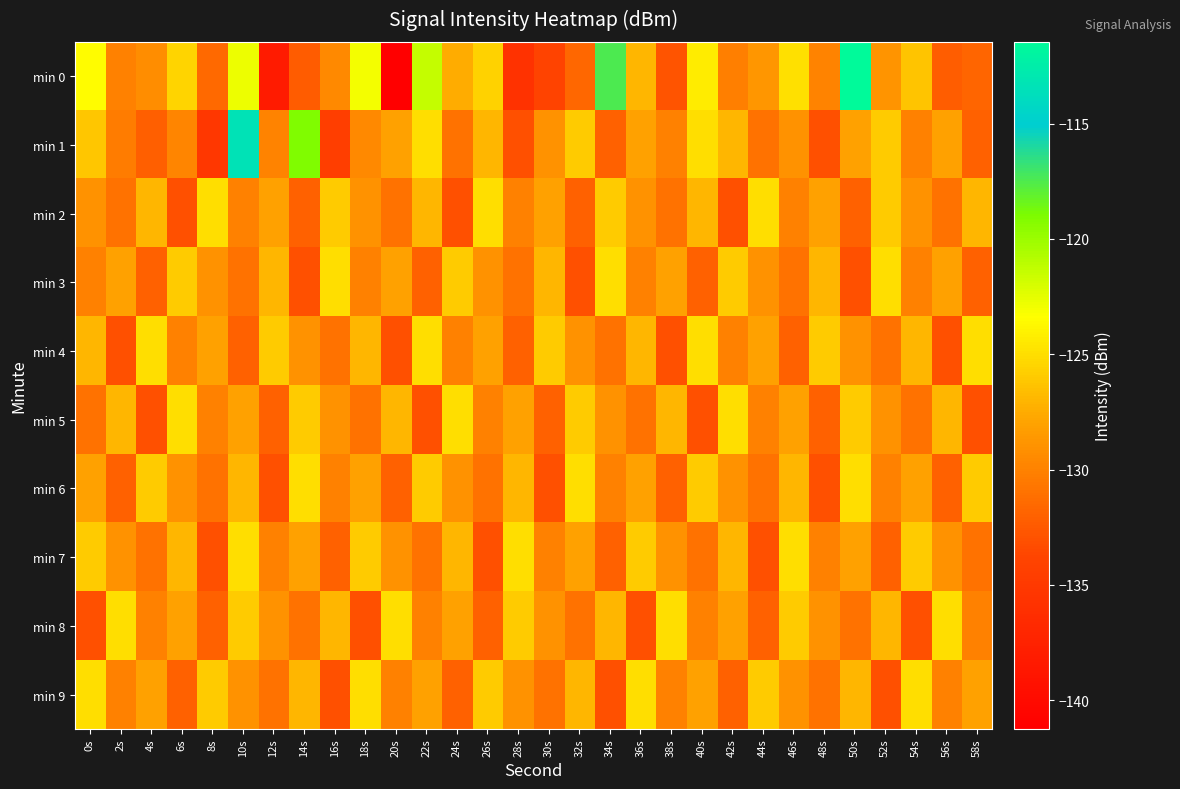

Which series changed the most between 10s and 38s?

min 1